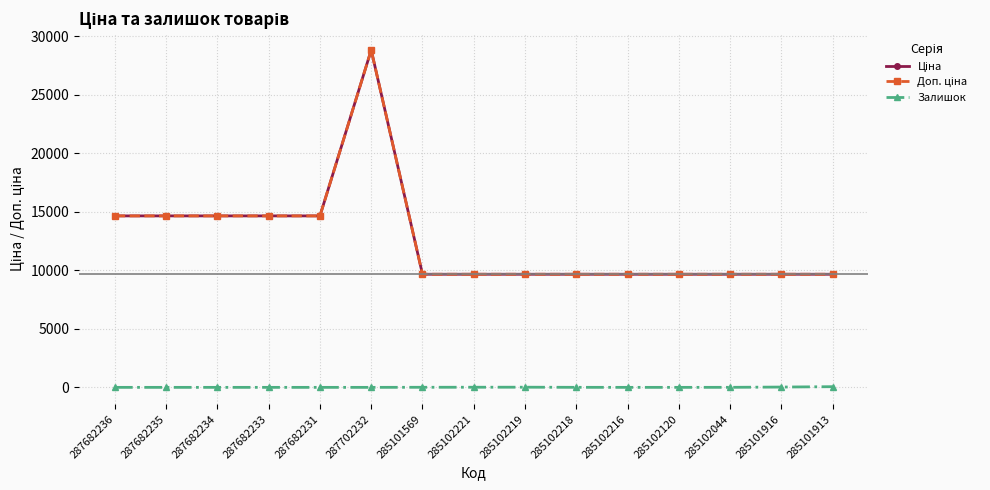

Is this an area chart (filled region under the line)?

No